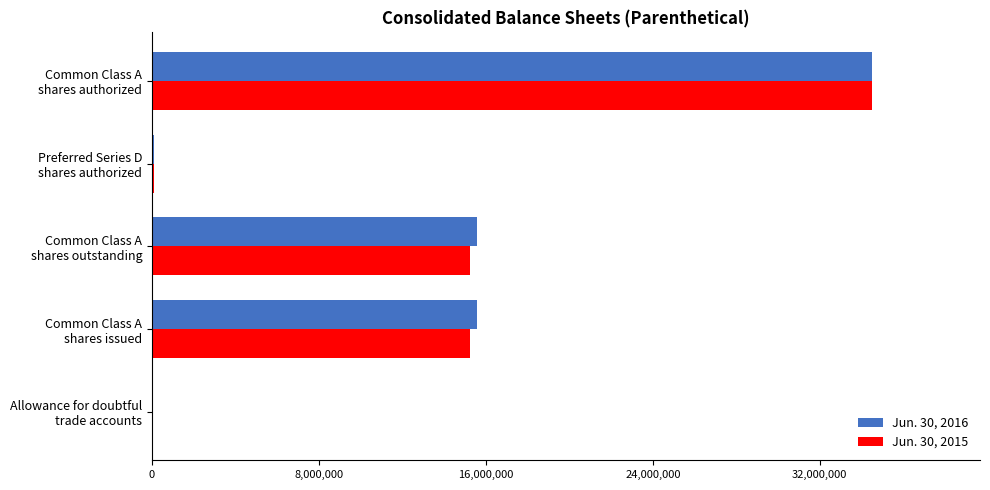

What are all the series names shown in the legend?

Jun. 30, 2016, Jun. 30, 2015